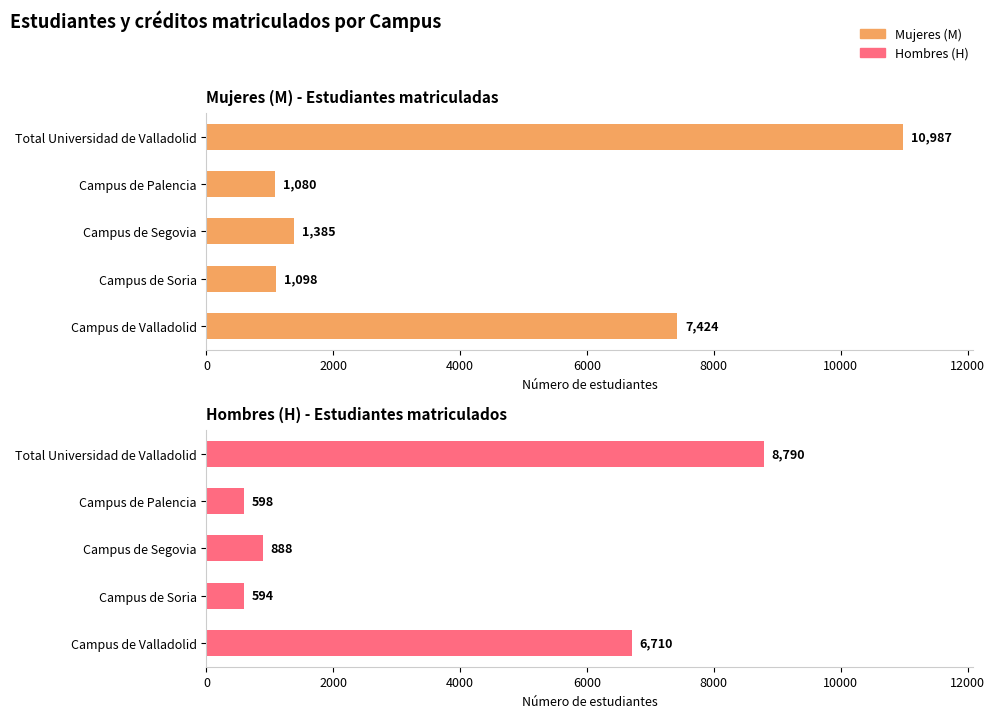

What is the average value of the Hombres (H) series?

3516